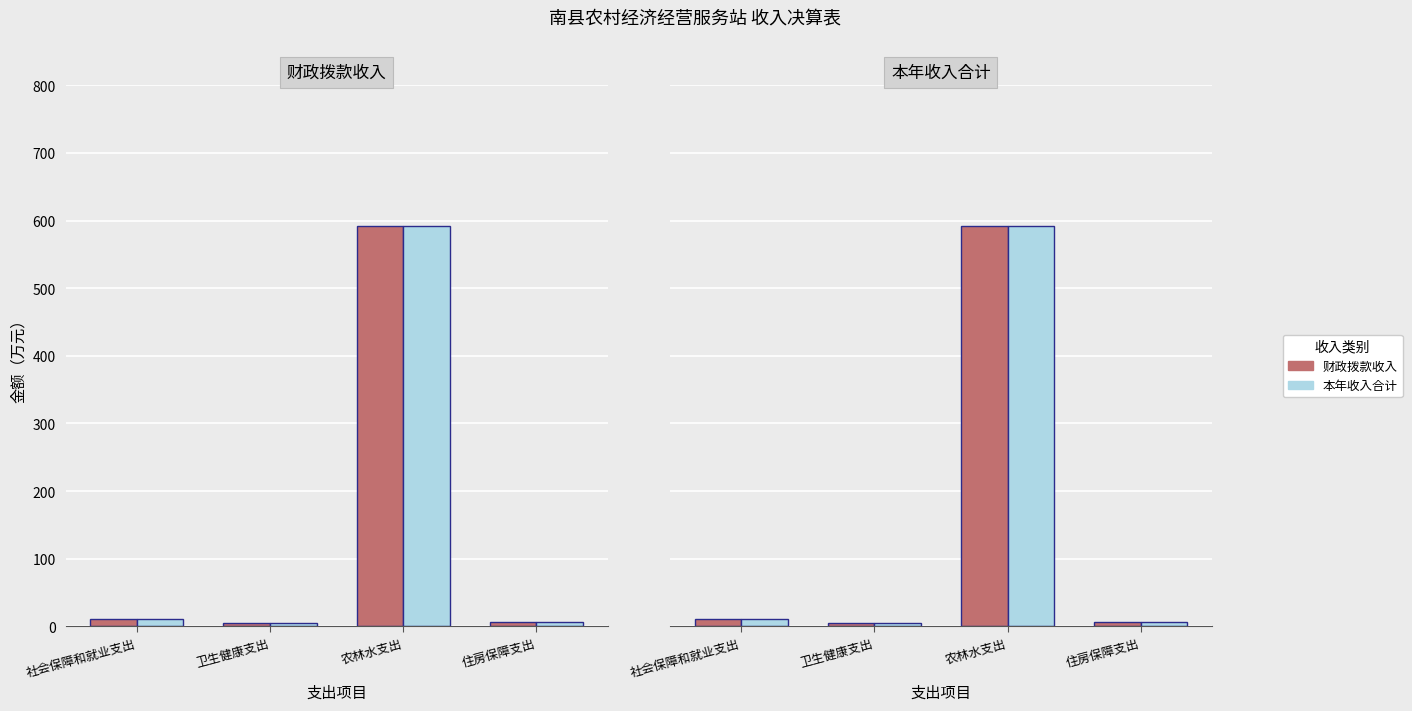

What is the total value across all series at 卫生健康支出?

9.4